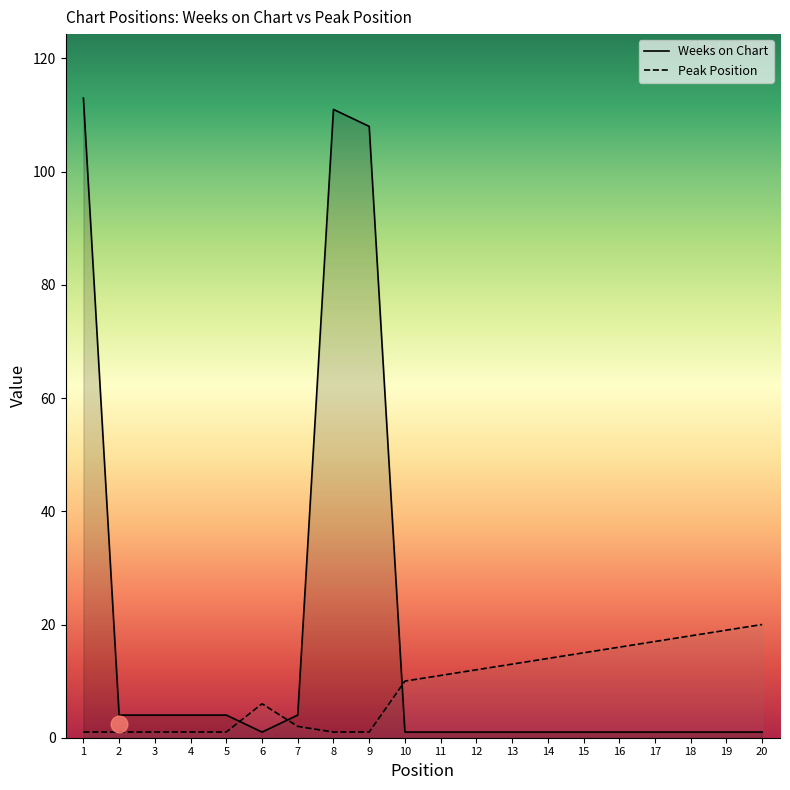

Reading left to right, what are all the values shown in this chart?

Weeks on Chart: 1=113	2=4	3=4	4=4	5=4	6=1	7=4	8=111	9=108	10=1	11=1	12=1	13=1	14=1	15=1	16=1	17=1	18=1	19=1	20=1
Peak Position: 1=1	2=1	3=1	4=1	5=1	6=6	7=2	8=1	9=1	10=10	11=11	12=12	13=13	14=14	15=15	16=16	17=17	18=18	19=19	20=20